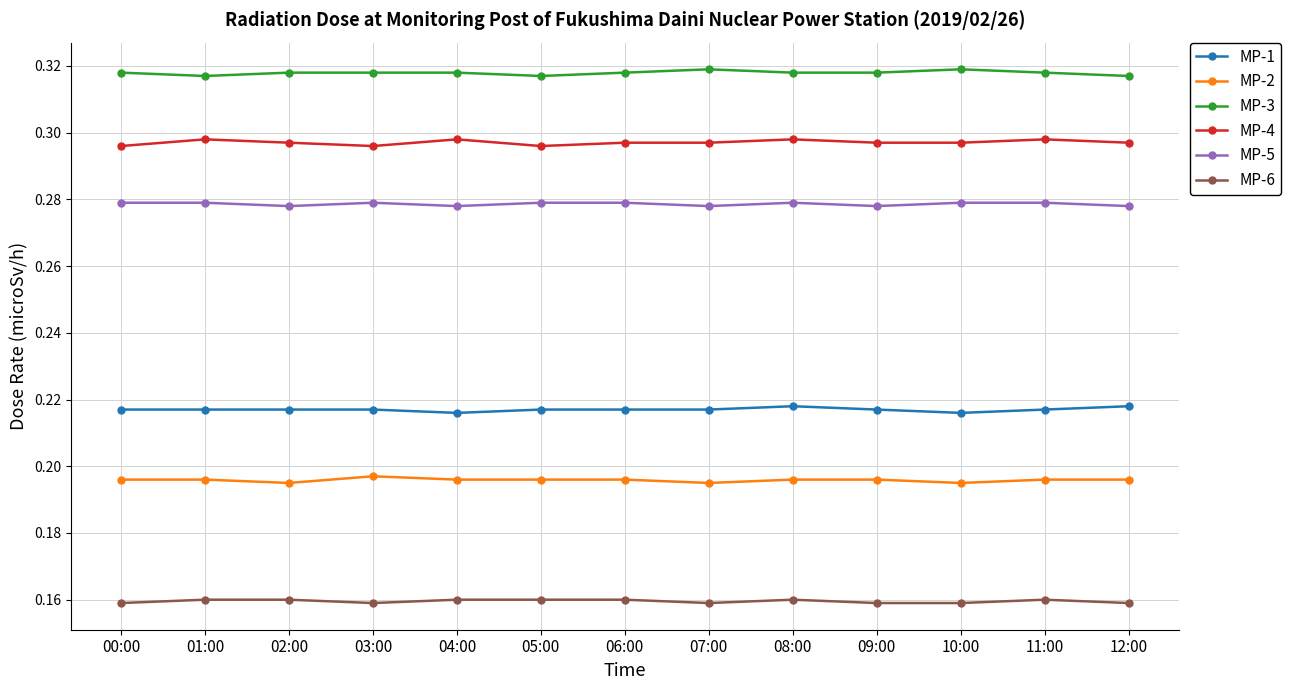

What position from the left is 04:00?

5